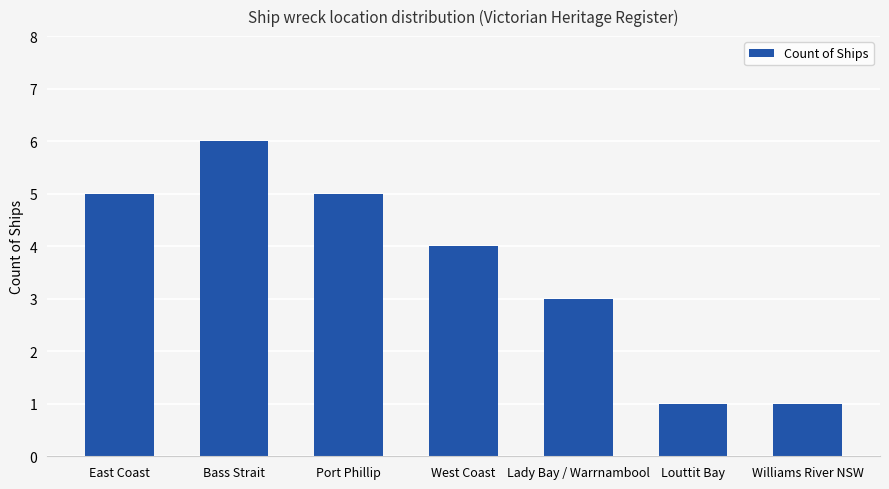

What value does the data have at West Coast?

4